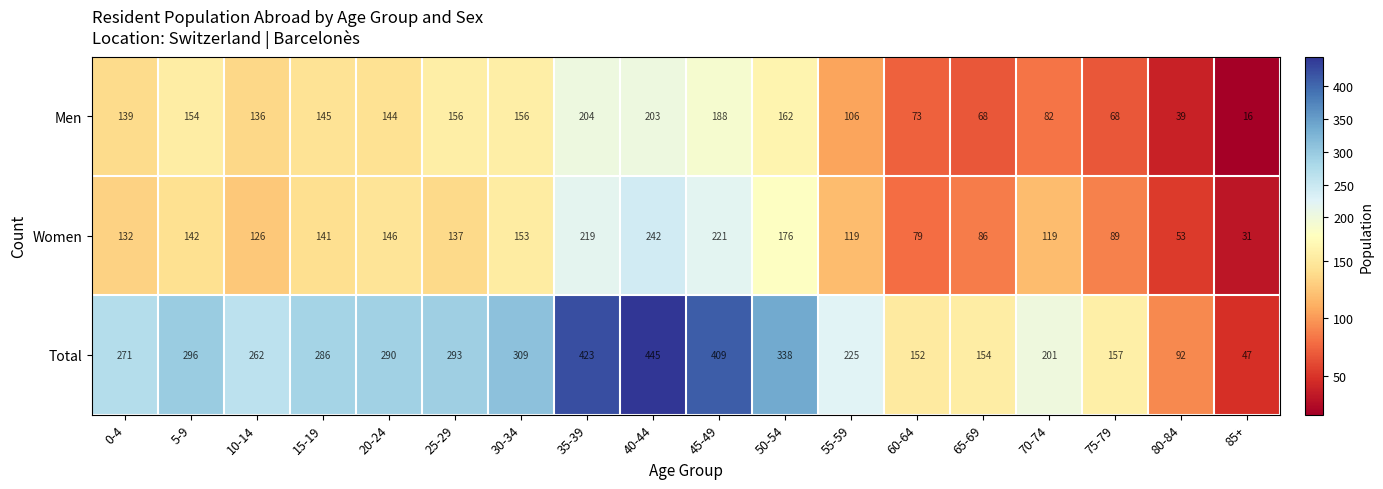

What is the minimum value shown in the chart?

16